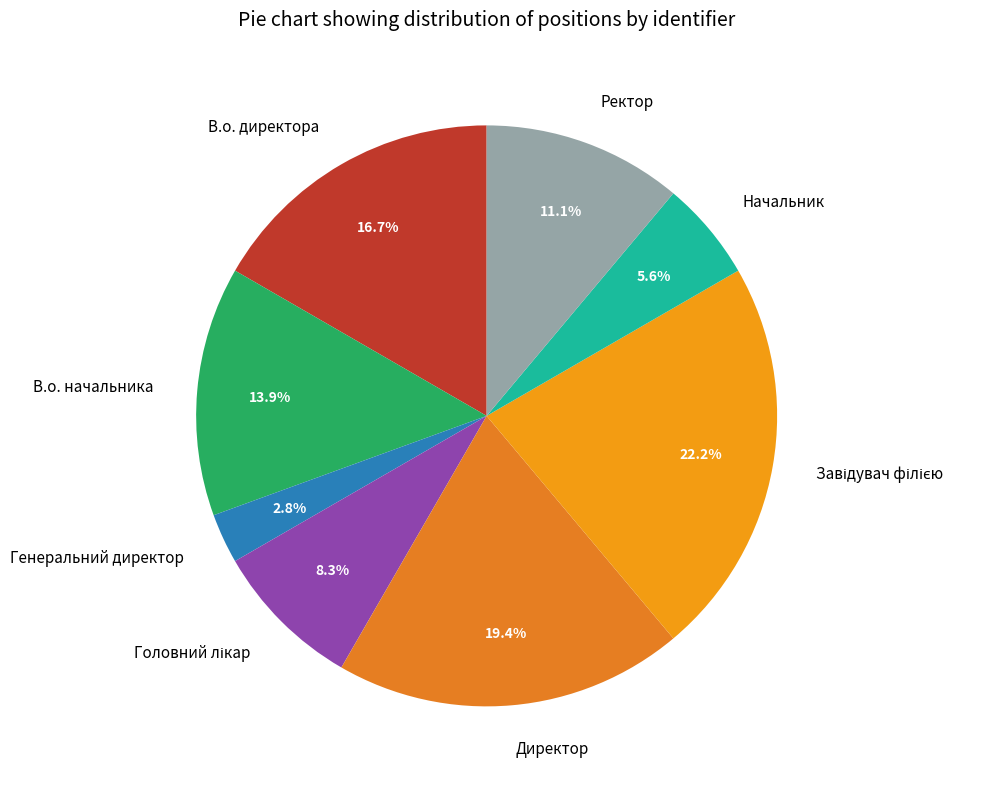

Which category has the smallest portion of the pie?

Генеральний директор